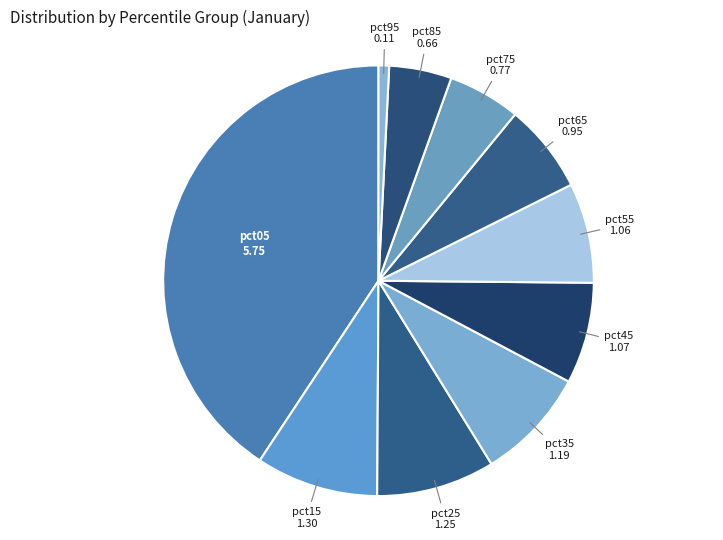

True or false: pct05 accounts for 28% of the total.

False